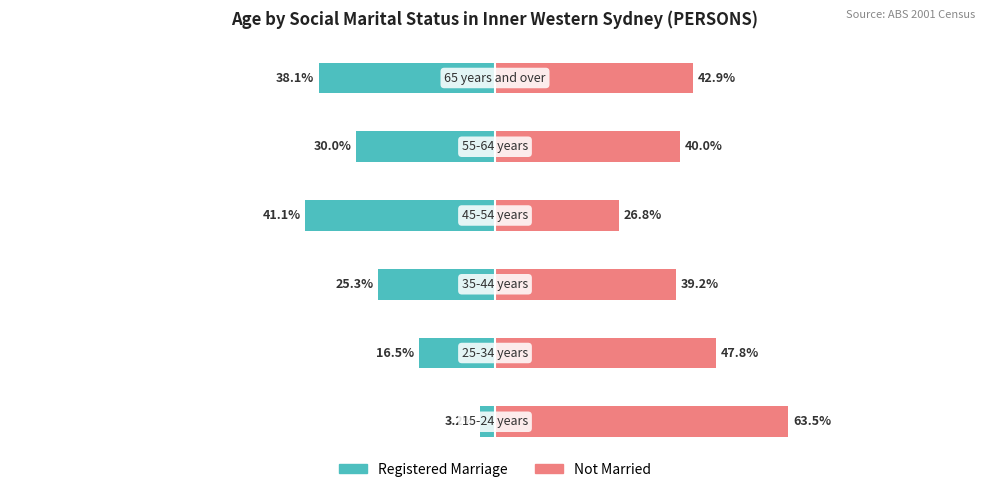

How many values in the Registered Marriage series are below -25?

4